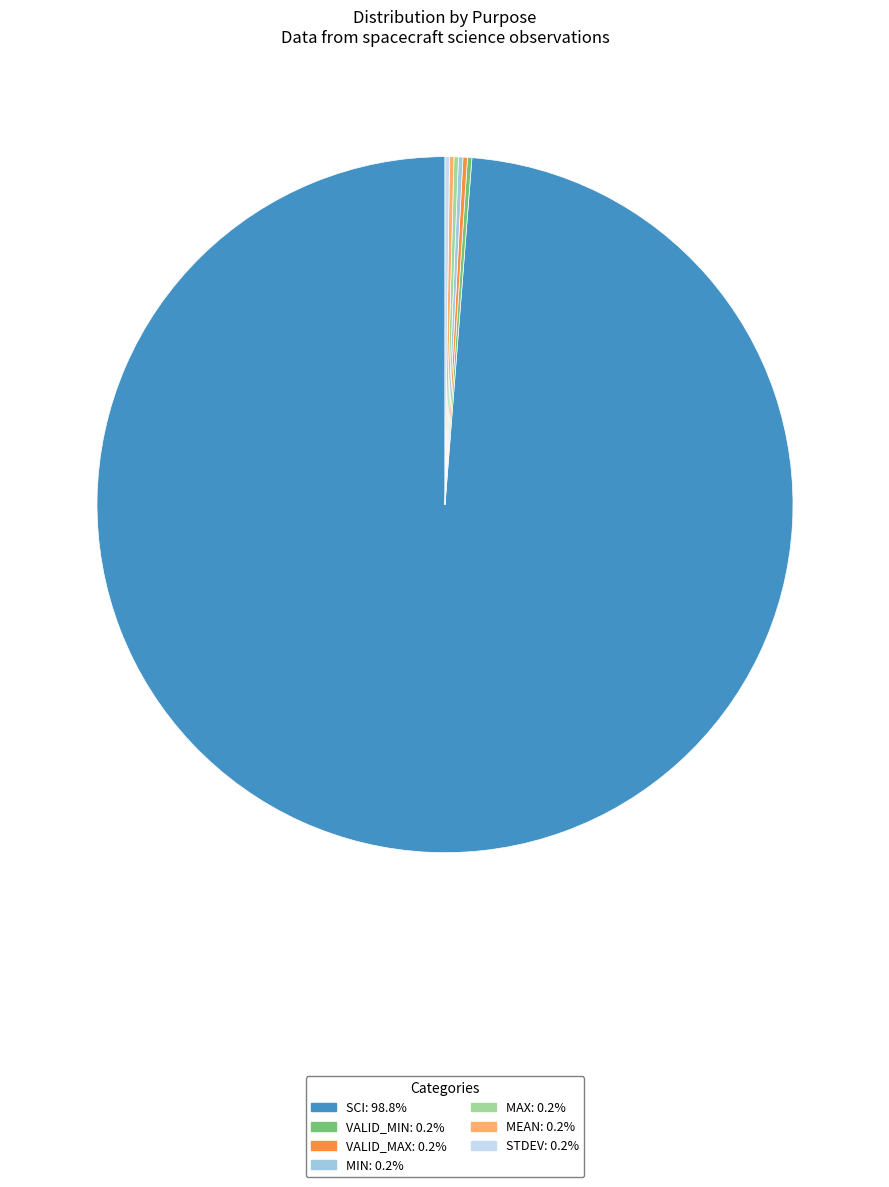

Is there a majority slice in this chart?

Yes